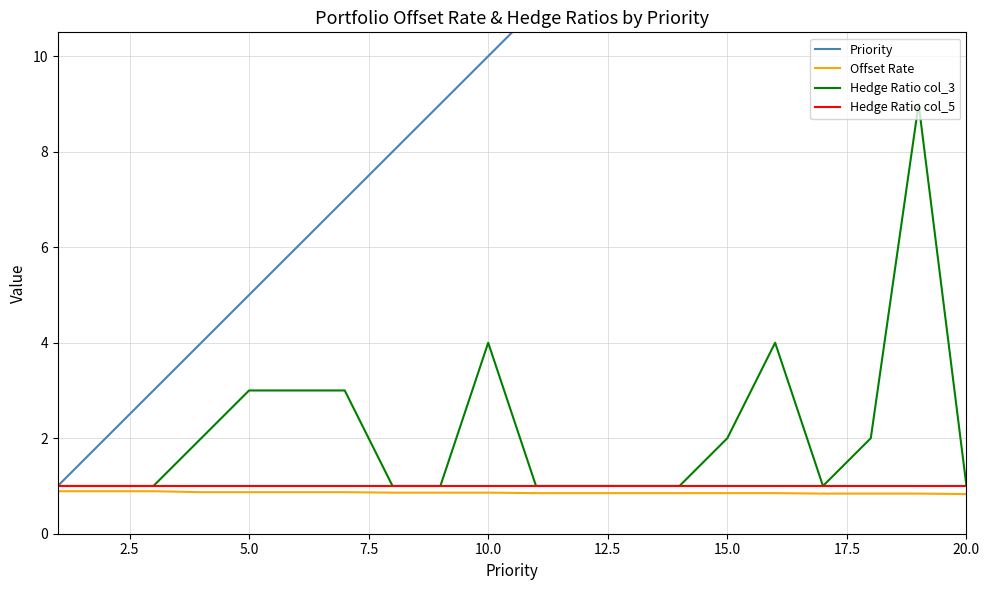

Does the chart display data point markers on the line(s)?

No